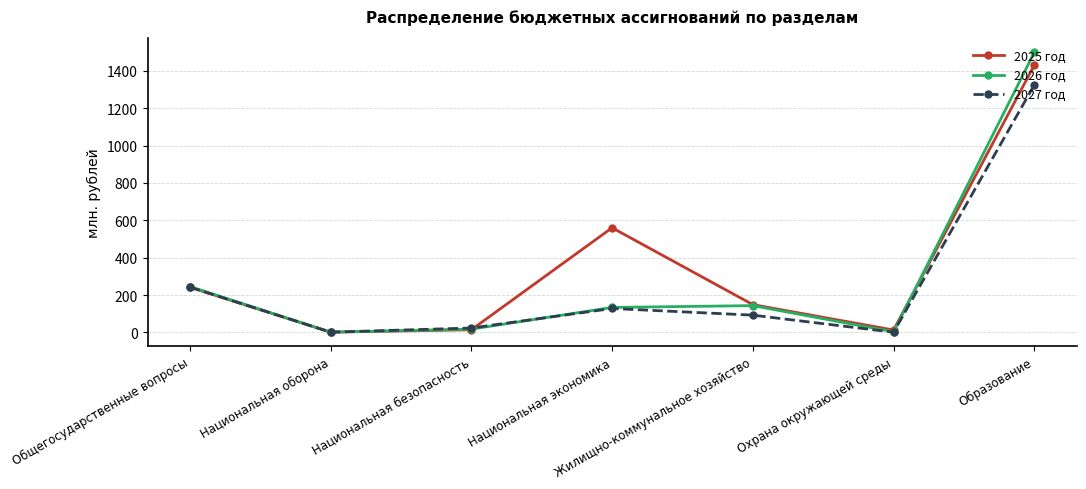

What is the average value of the 2026 год series?

291.7